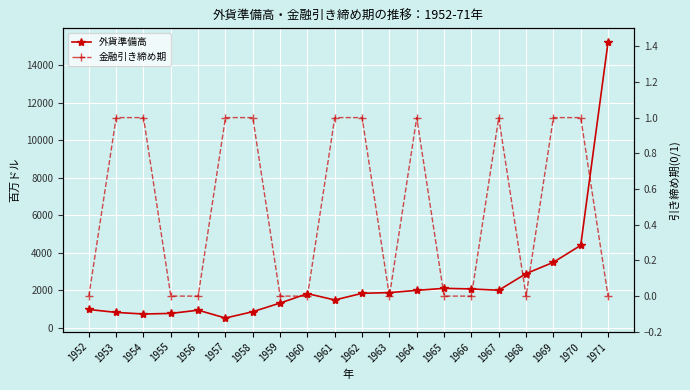

How many data points does each series have?

20